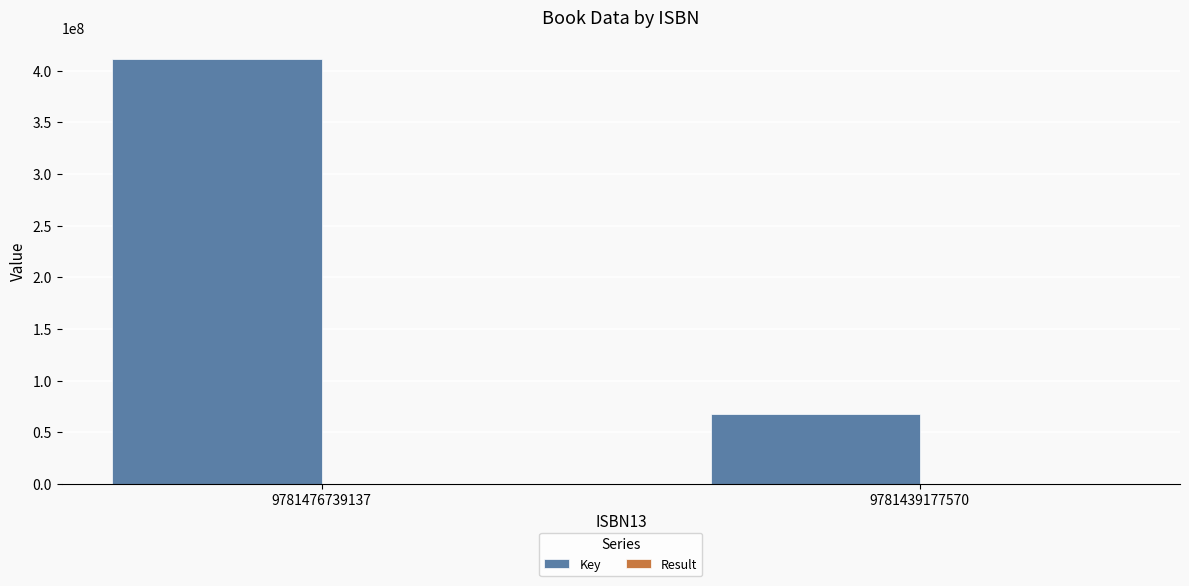

What is the sum of the Key values at 9781476739137 and 9781439177570?

479872197